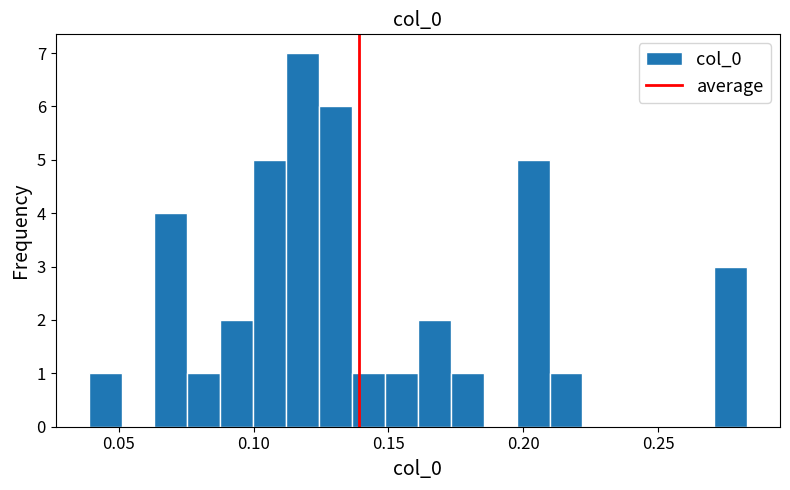

Around what value on the x-axis is the tallest bar? Give the approximate position of its centre, as read against the axis.

0.120